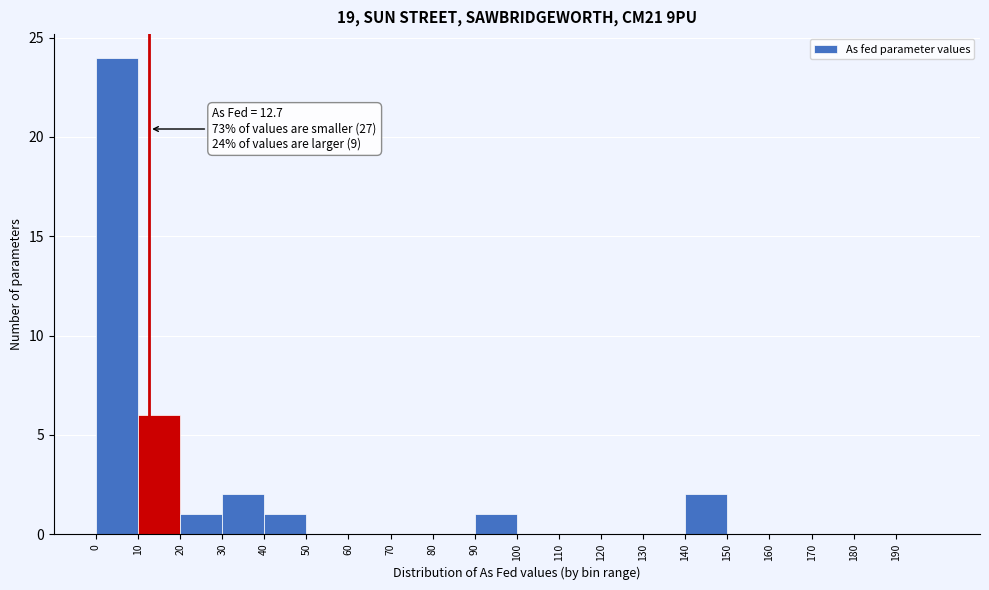

Which range on the x-axis has the tallest bar?

0 to 10